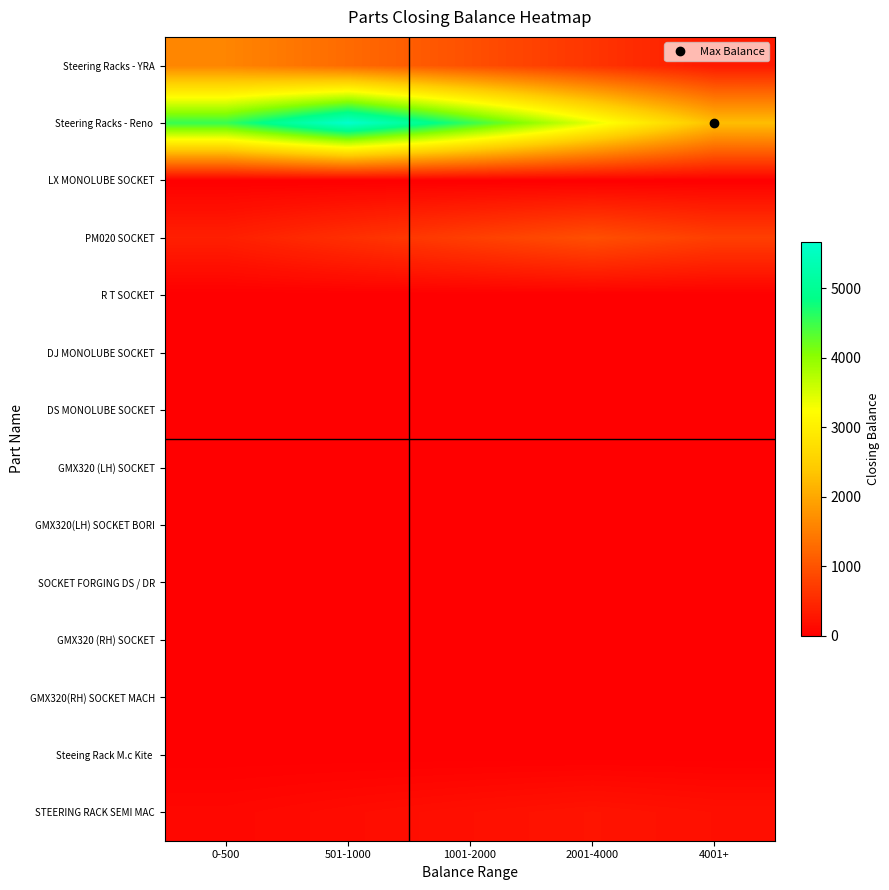

What is the maximum value shown in the chart?

5664.0